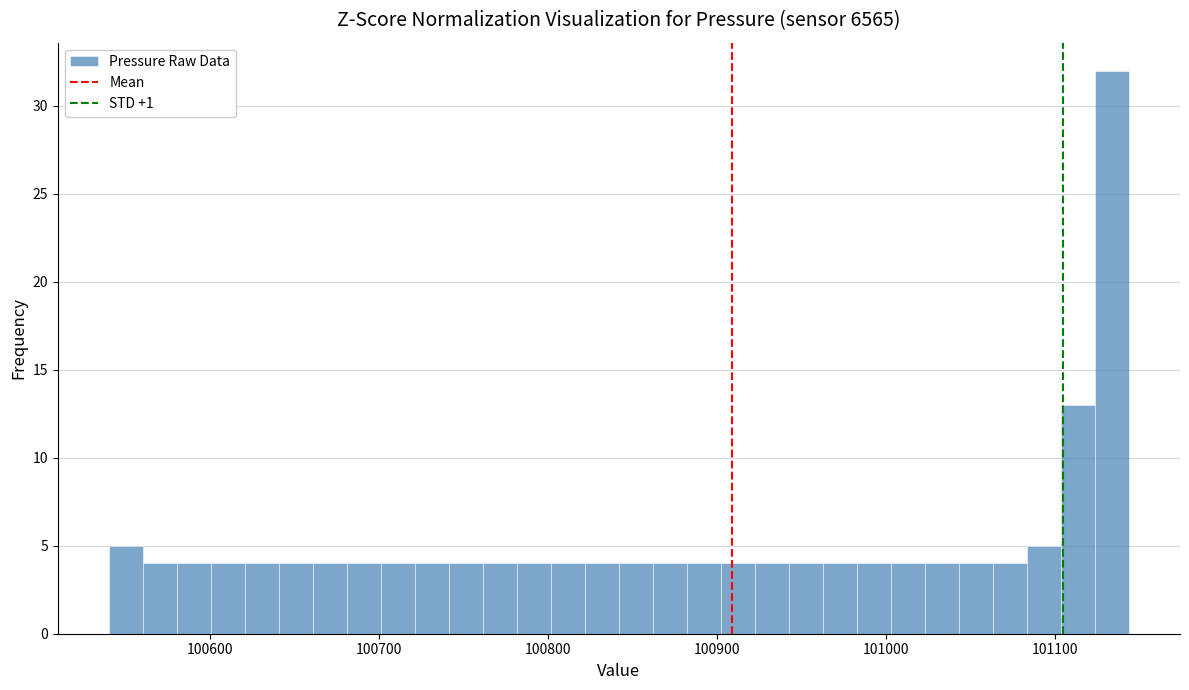

Read against the x-axis, roughly where is the centre of the tallest bar?

101130